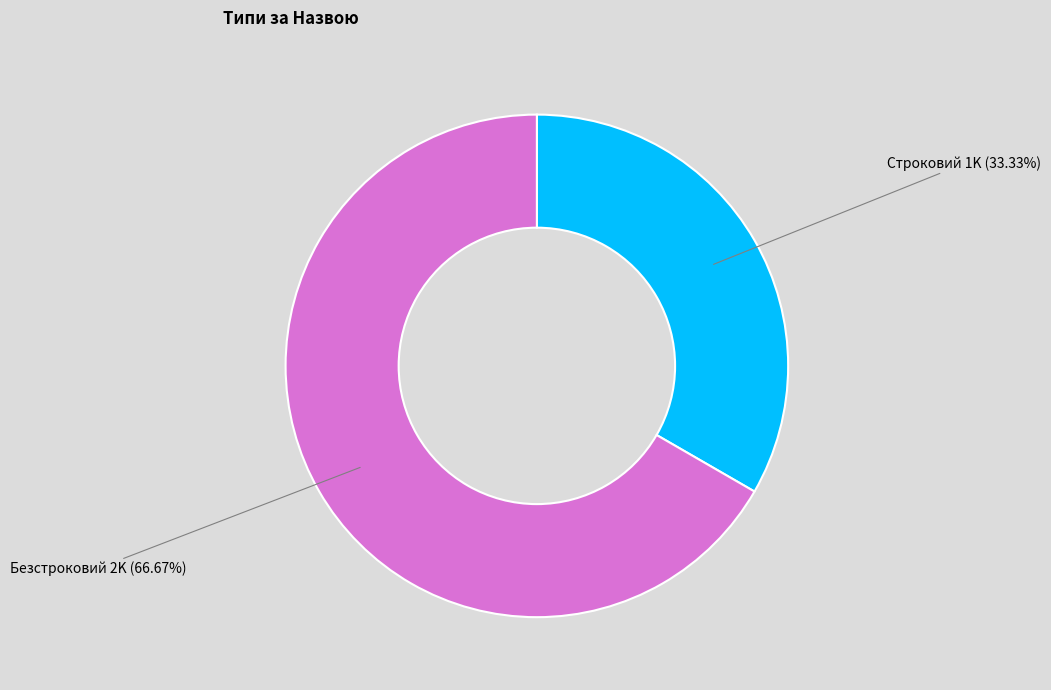

To the nearest percent, what is the difference between the largest and smallest slice percentages?

33%